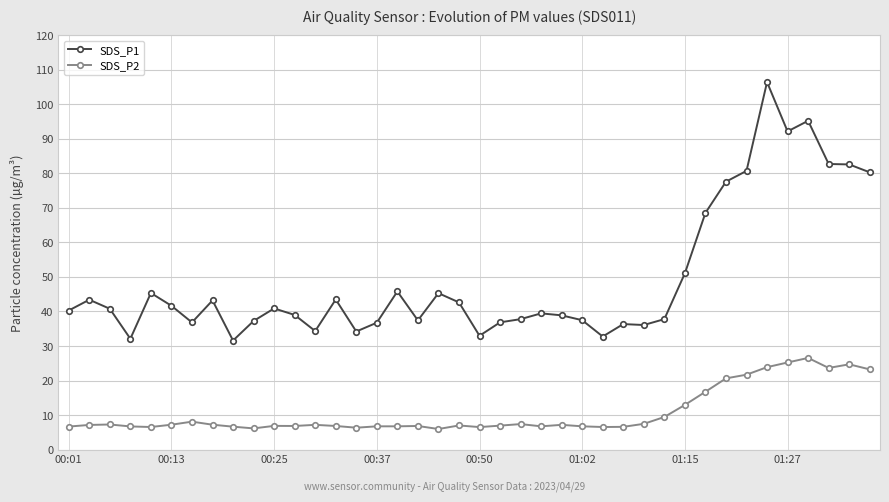

How many distinct data groups are displayed?

2